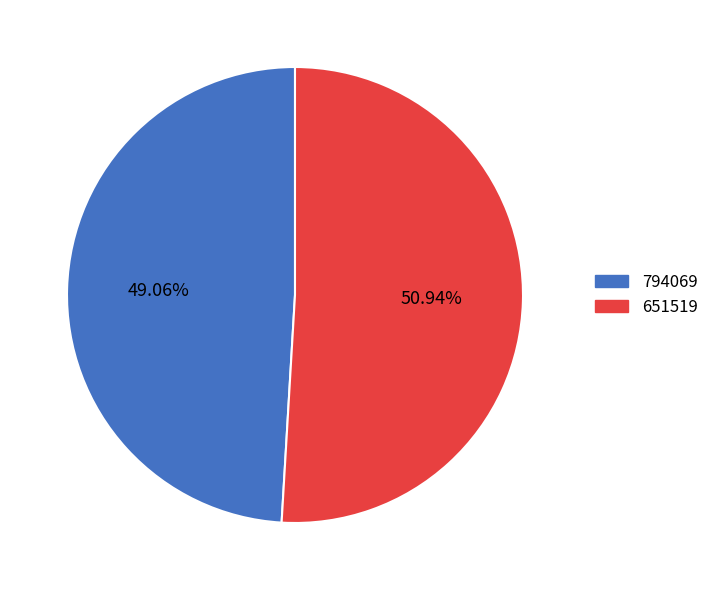

Count the number of slices in the pie.

2